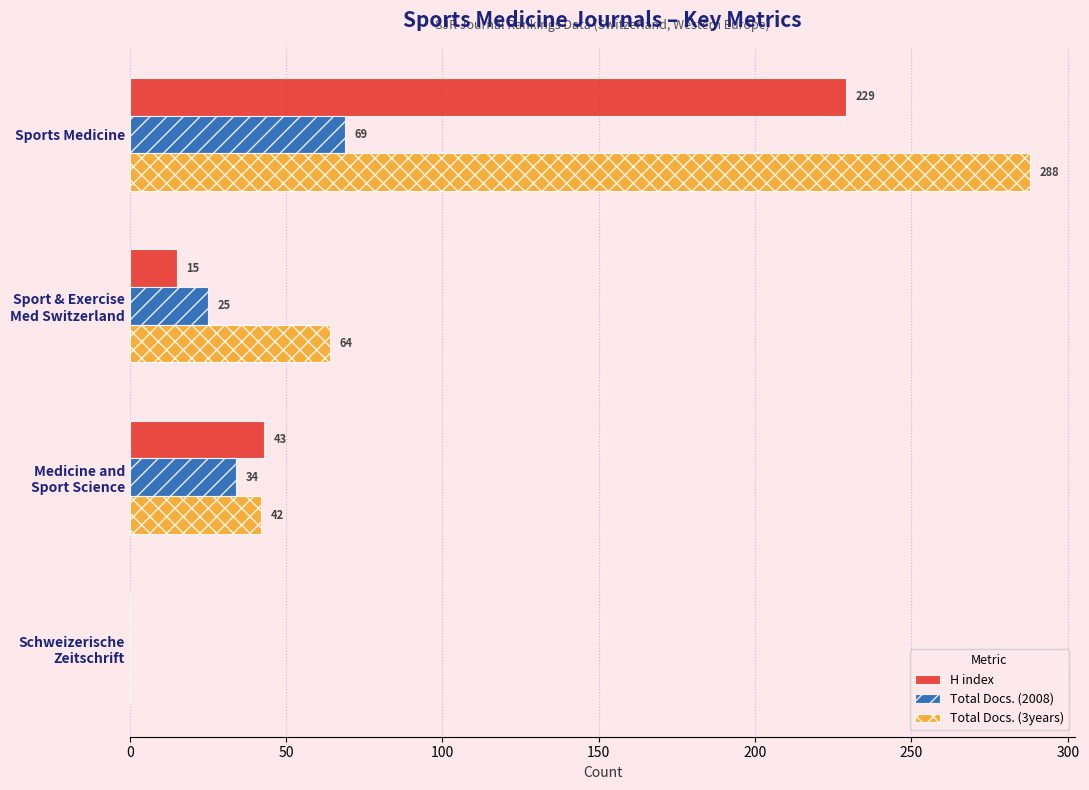

Where is Total Docs. (2008) nearest to the value 34?

Medicine and
Sport Science